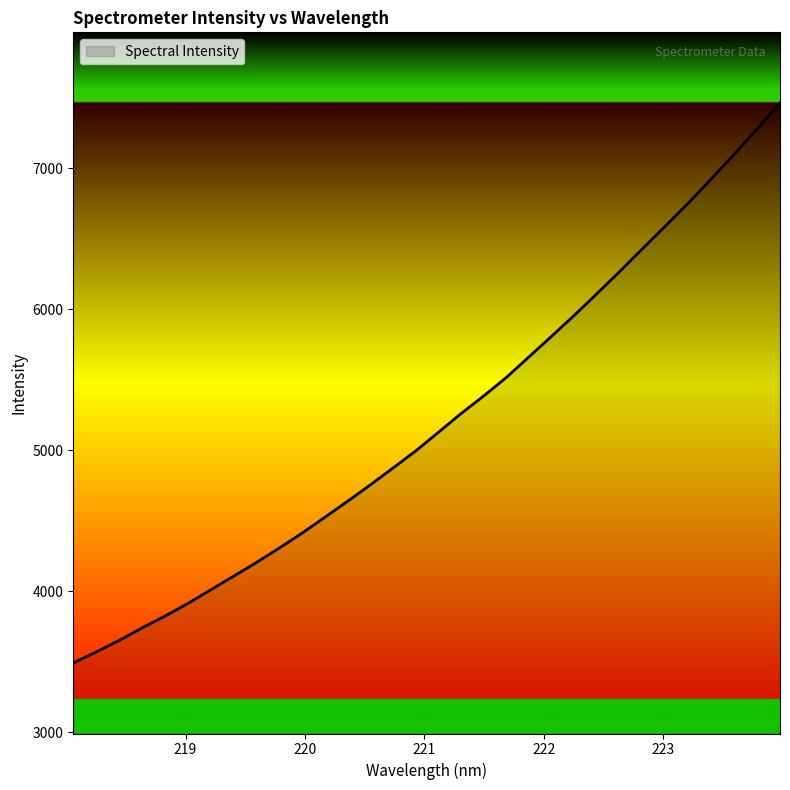

What is the maximum value shown in the chart?

7462.2